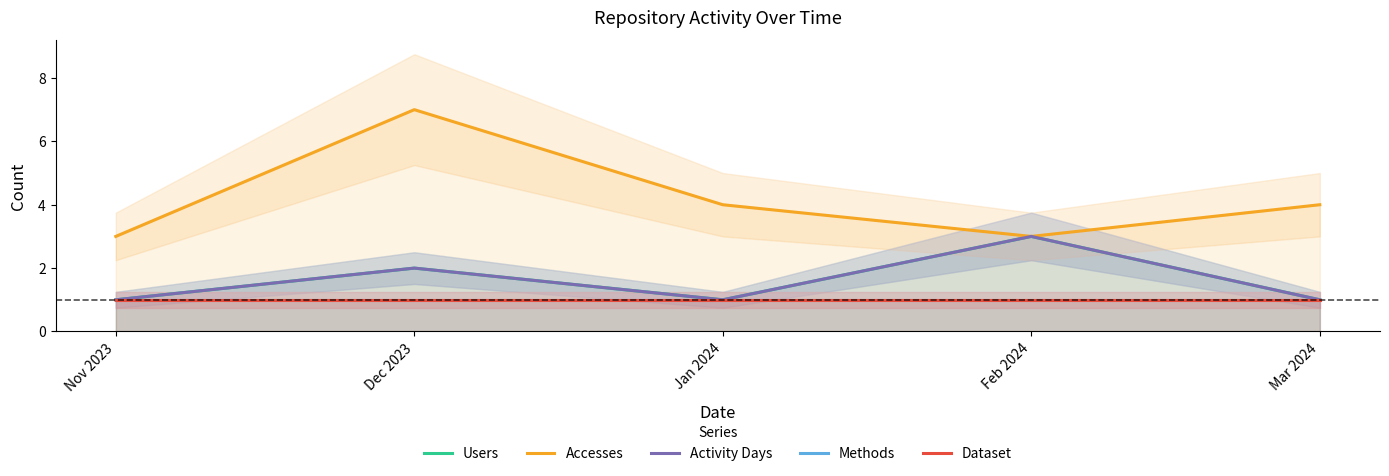

What are all the series names shown in the legend?

Users, Accesses, Activity Days, Methods, Dataset